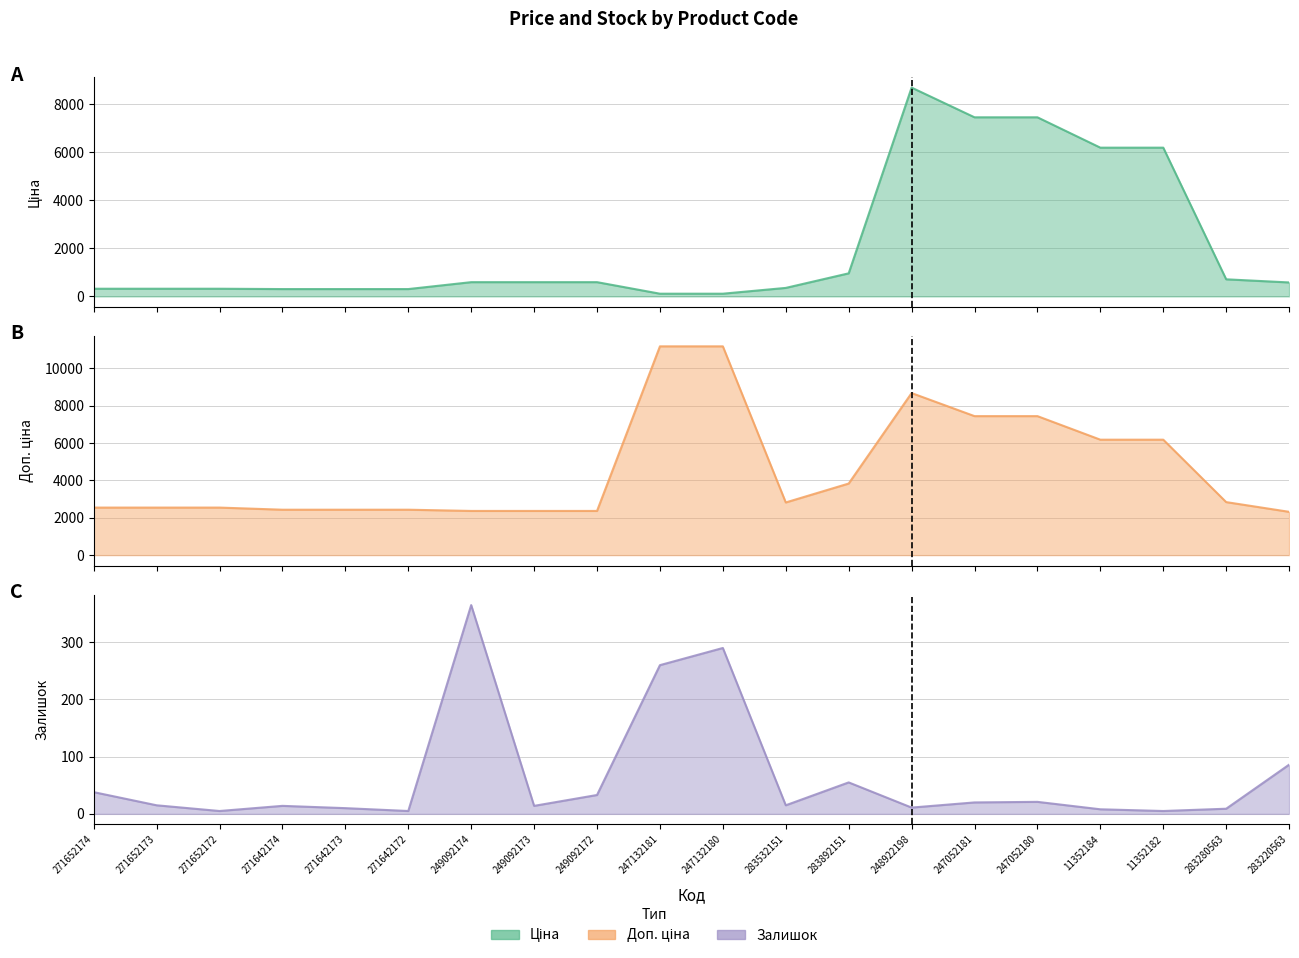

Rank the series by their maximum value, from highest to lowest.

Доп. ціна, Ціна, Залишок